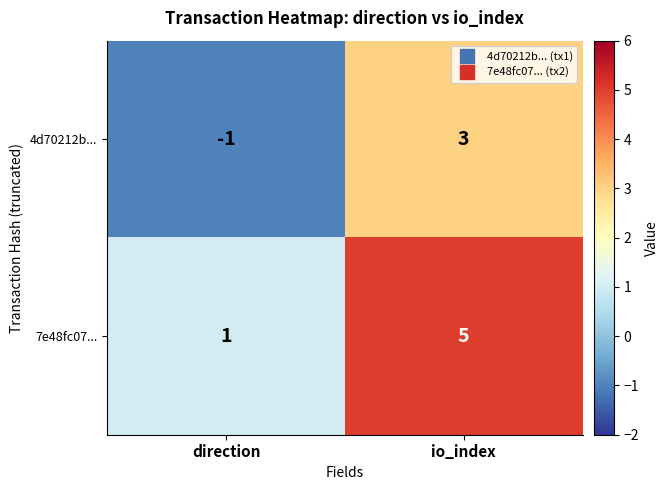

Reading left to right, what are all the values shown in this chart?

4d70212b...: -1	3
7e48fc07...: 1	5